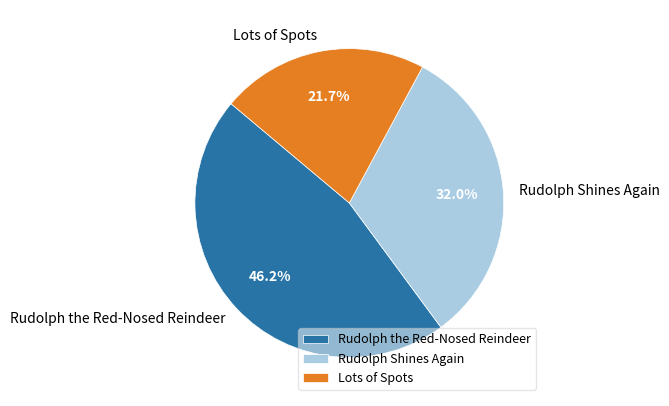

Which has a higher value, Rudolph Shines Again or Rudolph the Red-Nosed Reindeer?

Rudolph the Red-Nosed Reindeer